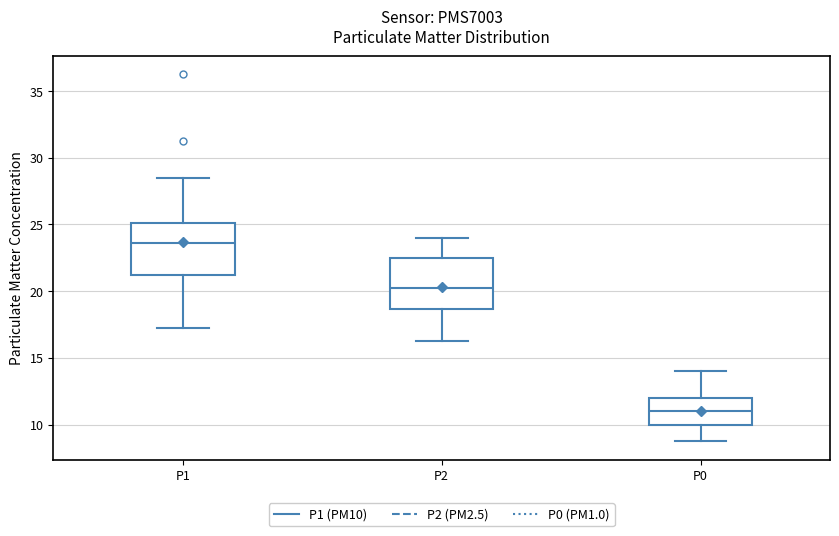

Reading left to right, read every box against the y-axis: the position of its median line, the range the box covers, and the ends of its whiskers. The values are not printed on the chart, so give them approximately, as read against the axis.

P1: median 23.5, box 21.5 to 25.0, whiskers 17.5 to 28.5
P2: median 20.5, box 18.5 to 22.5, whiskers 16.5 to 24.0
P0: median 11.0, box 10.0 to 12.0, whiskers 9.0 to 14.0